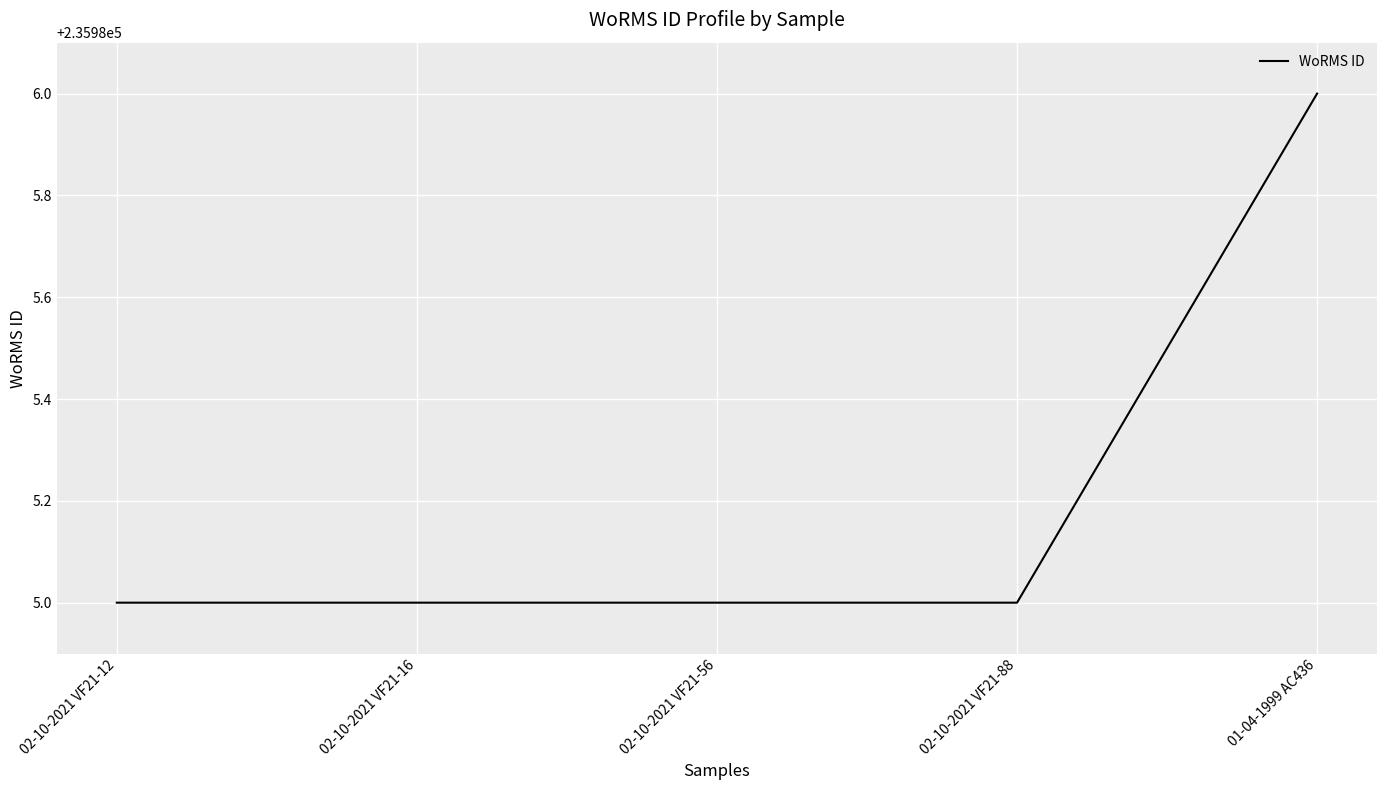

What position from the right is 02-10-2021 VF21-88?

2